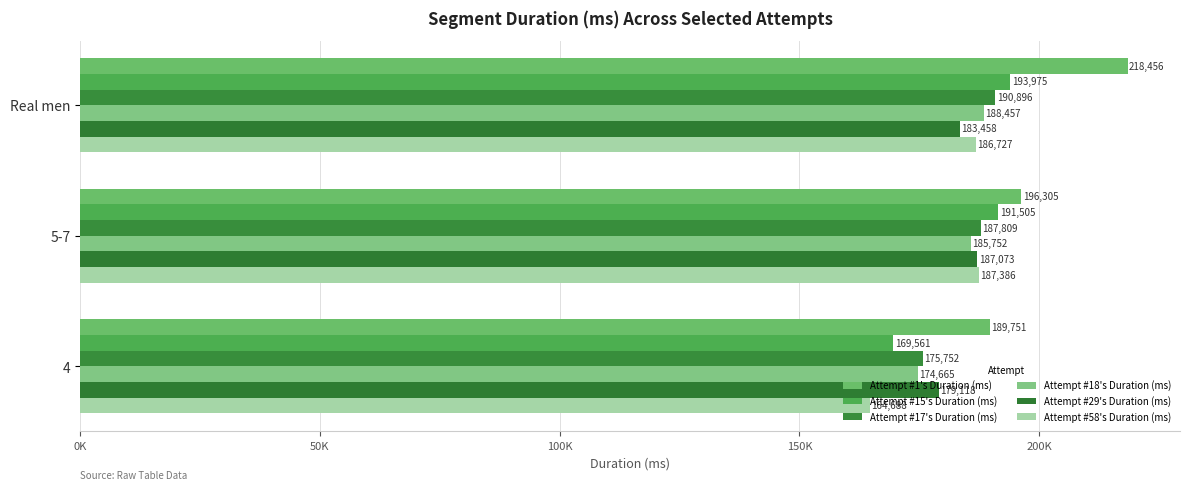

Reading left to right, list all the values displayed in this chart.

Attempt #1's Duration (ms): 218456	196305	189751
Attempt #15's Duration (ms): 193975	191505	169561
Attempt #17's Duration (ms): 190896	187809	175752
Attempt #18's Duration (ms): 188457	185752	174665
Attempt #29's Duration (ms): 183458	187073	179118
Attempt #58's Duration (ms): 186727	187386	164688